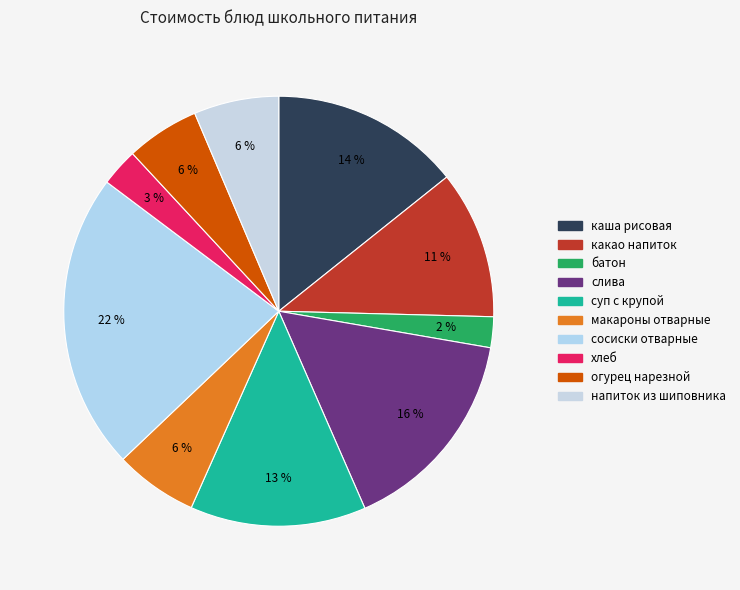

Rank the categories by value from lowest to highest.

батон, хлеб, огурец нарезной, макароны отварные, напиток из шиповника, какао напиток, суп с крупой, каша рисовая, слива, сосиски отварные